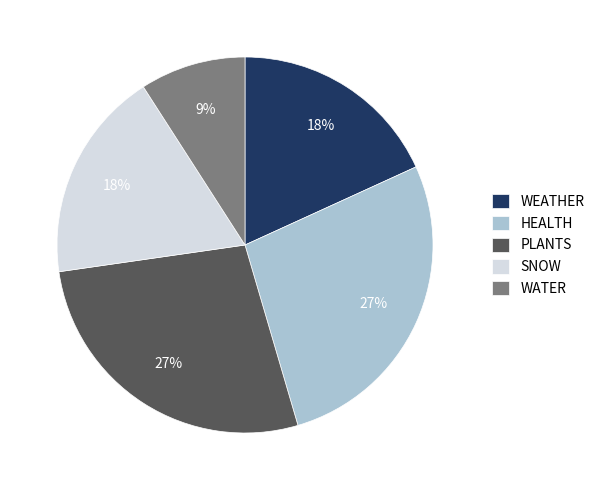

Is the sum of PLANTS and WEATHER greater than half?

No